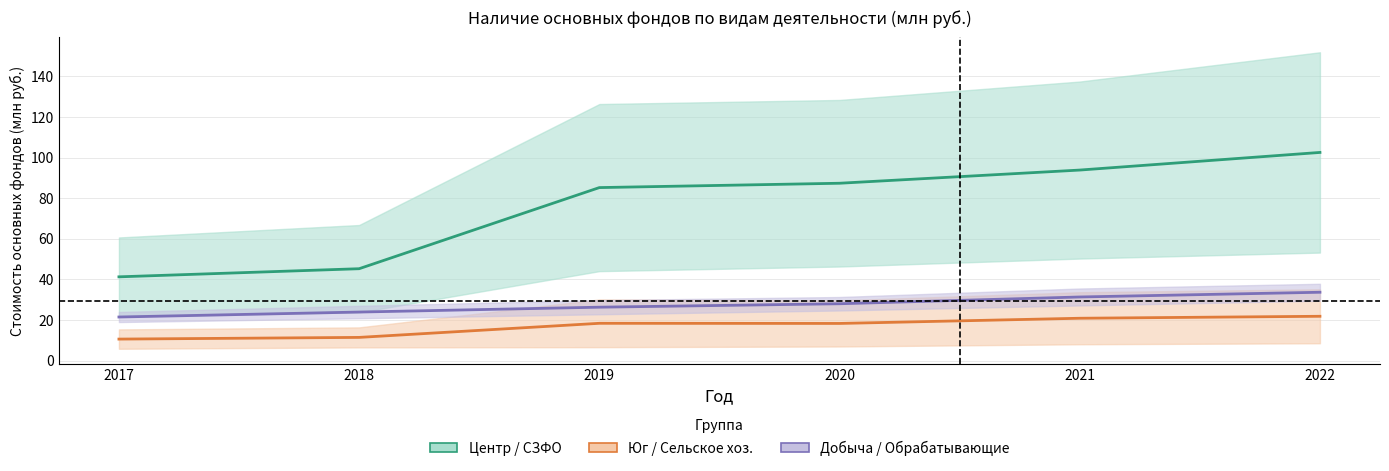

Reading left to right, transcribe all the data shown in this chart.

Всего (центр): 2017=41.2	2018=45.2	2019=85.2	2020=87.4	2021=93.9	2022=102.5
Всего (СЗФО): 2017=10.6	2018=11.4	2019=18.3	2020=18.3	2021=20.8	2022=21.8
Сельское хоз. (РФ): 2017=21.4	2018=23.9	2019=26.3	2020=28.0	2021=31.3	2022=33.6